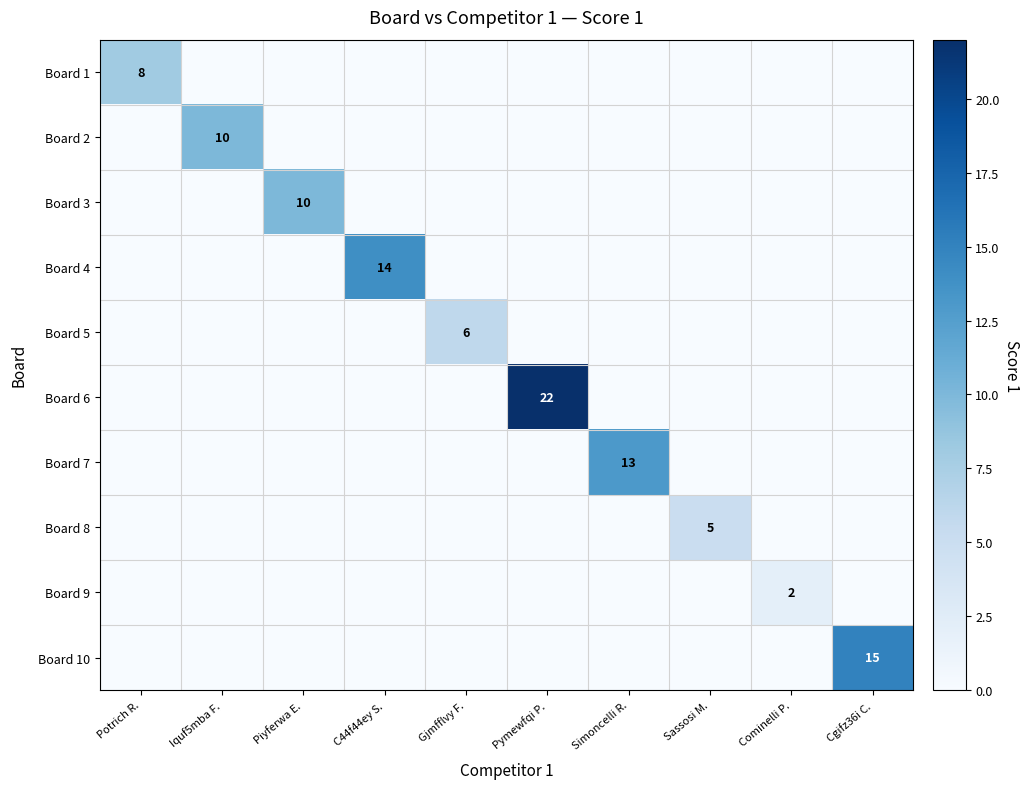

The Board 10 series shows -9 at Gjmfflvy F.. True or false?

False